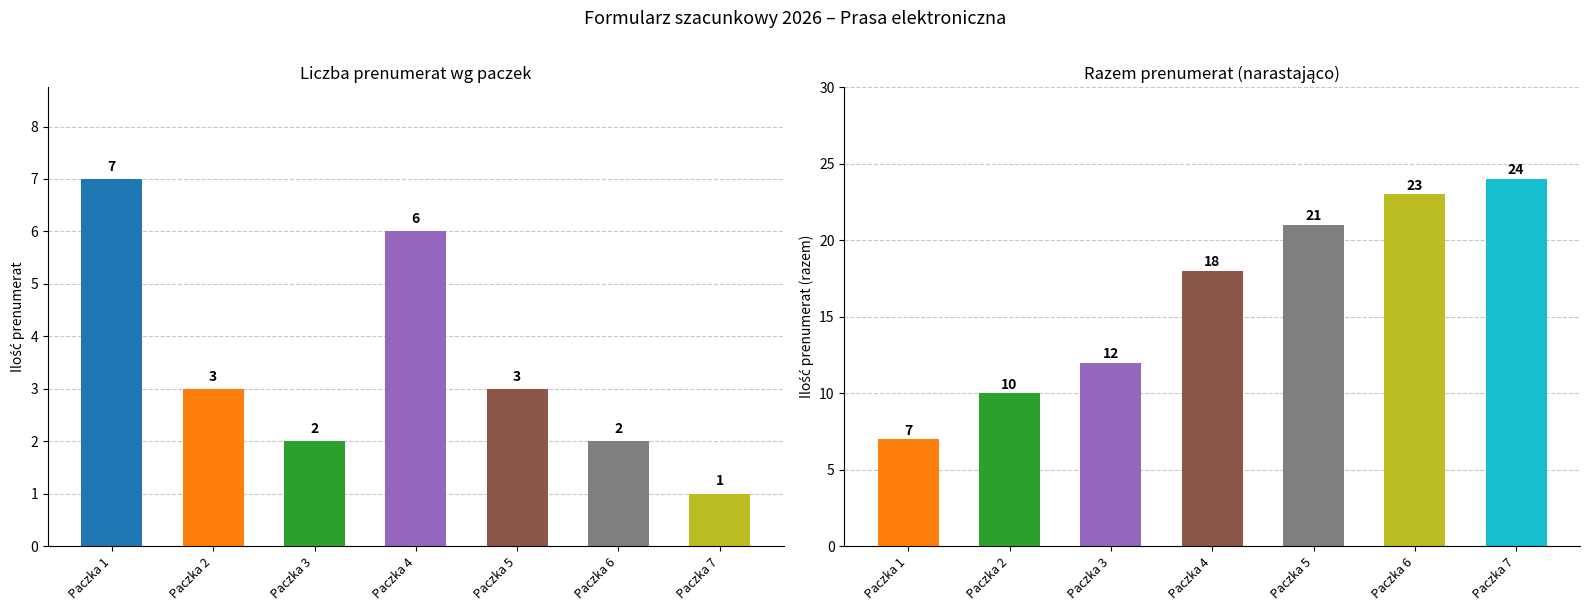

The value of Razem at Paczka 6 is 23. True or false?

True